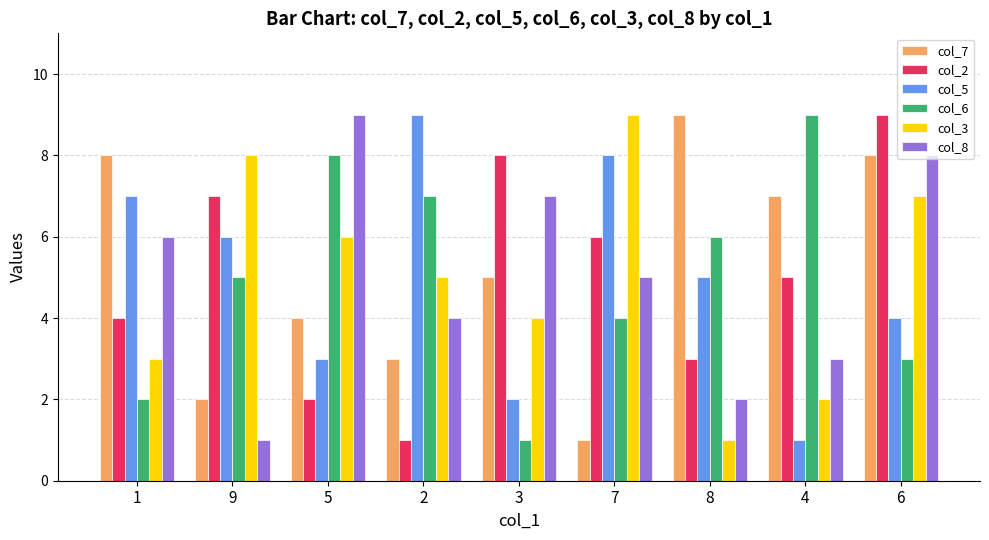

True or false: col_5 has a value of 4 at 6.

True